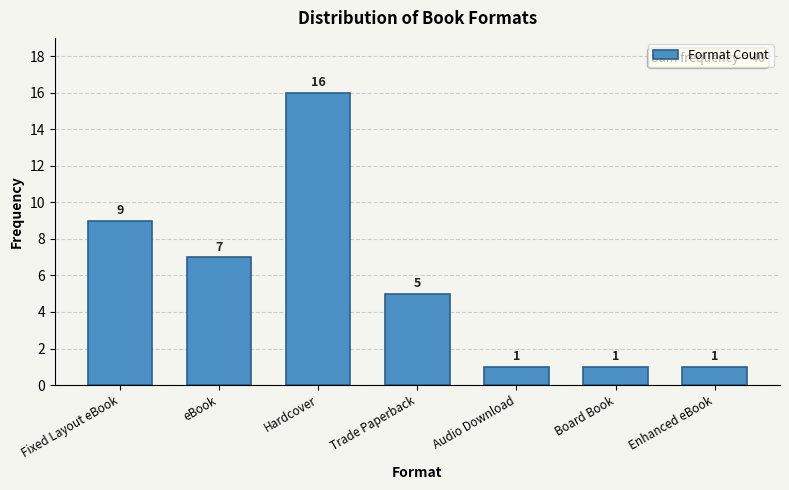

Reading left to right, extract all data points from this chart.

Fixed Layout eBook=9	eBook=7	Hardcover=16	Trade Paperback=5	Audio Download=1	Board Book=1	Enhanced eBook=1